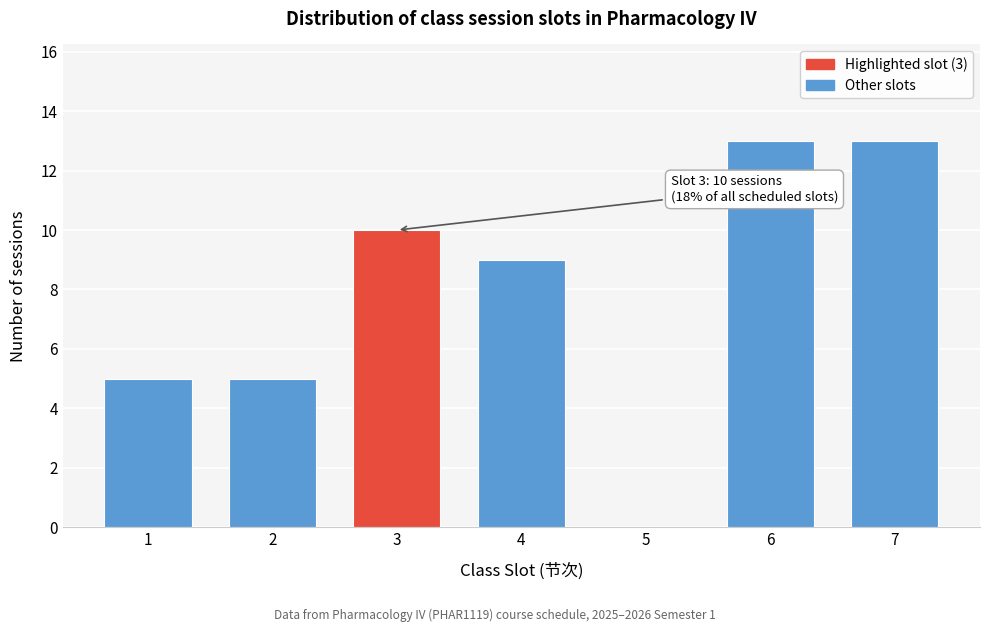

Reading left to right, list all the values displayed in this chart.

1=5	2=5	3=10	4=9	5=0	6=13	7=13